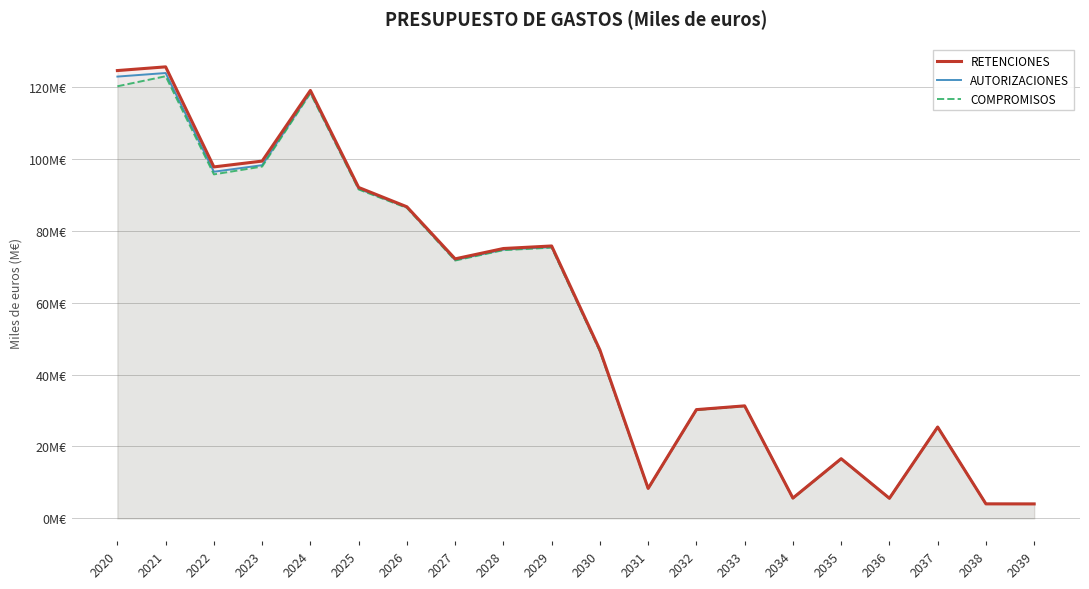

Which series has the largest range (max minus min)?

RETENCIONES